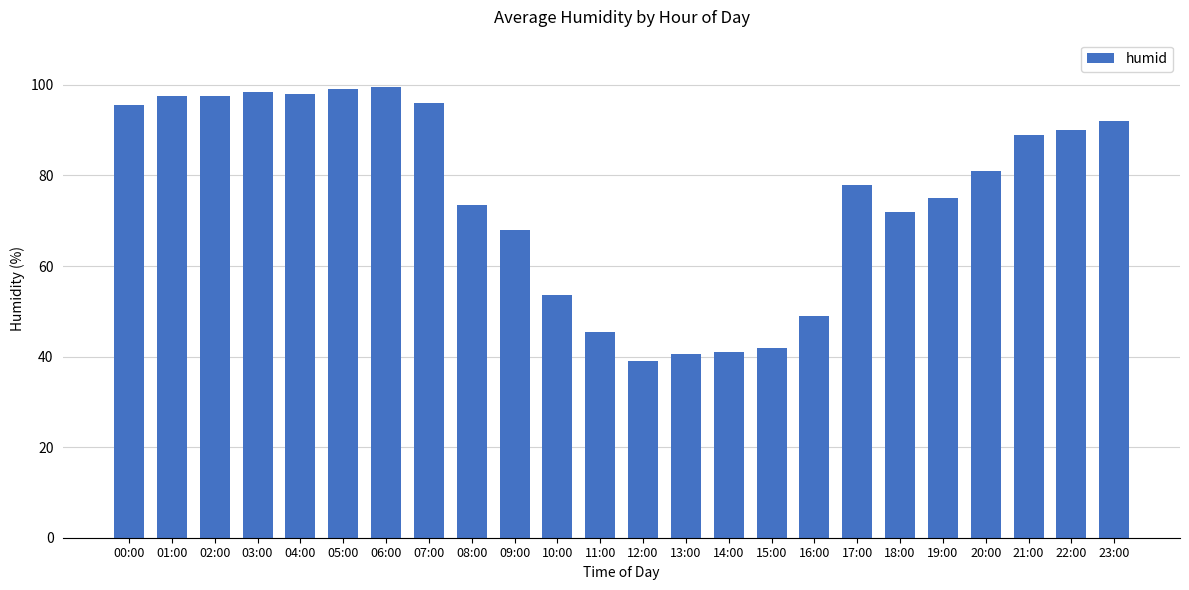

The value at 21:00 is 41.0. True or false?

False